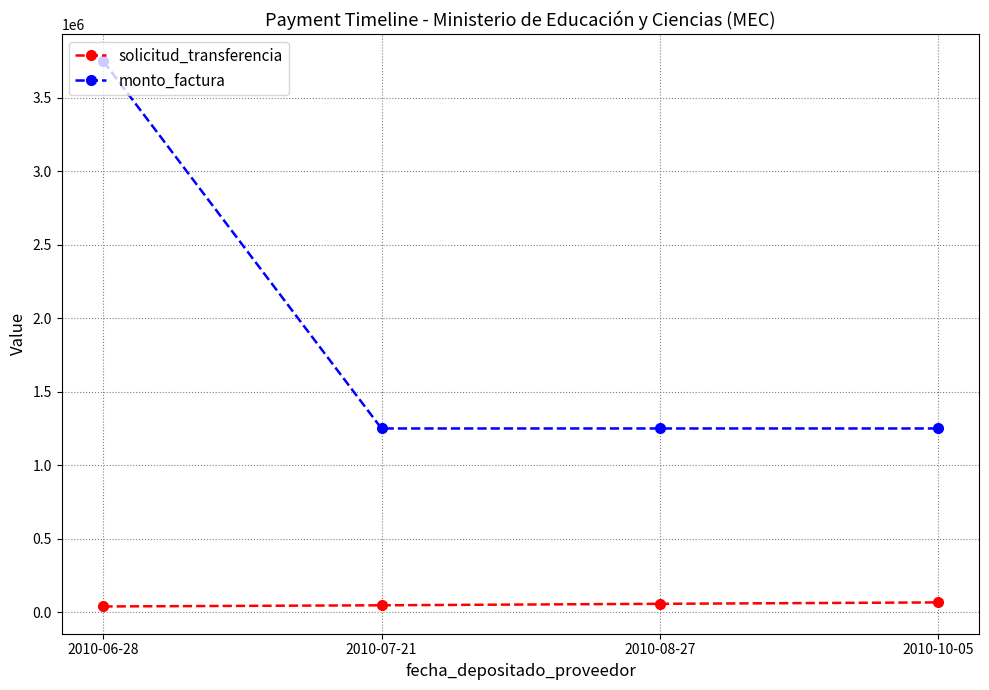

The solicitud_transferencia series shows 65807 at 2010-10-05. True or false?

True